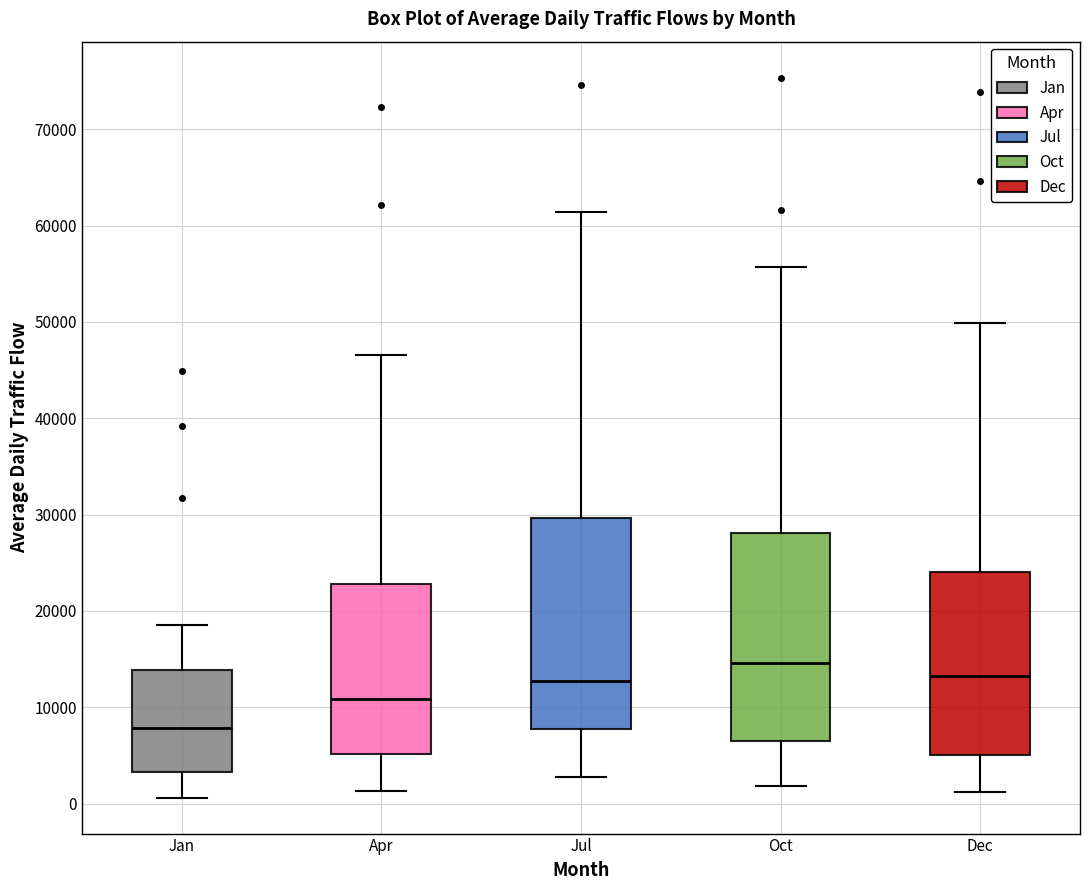

Reading left to right, read every box against the y-axis: the position of its median line, the range the box covers, and the ends of its whiskers. The values are not printed on the chart, so give them approximately, as read against the axis.

Jan: median 8000, box 3000 to 14000, whiskers 1000 to 19000
Apr: median 11000, box 5000 to 23000, whiskers 1000 to 47000
Jul: median 13000, box 8000 to 30000, whiskers 3000 to 61000
Oct: median 15000, box 7000 to 28000, whiskers 2000 to 56000
Dec: median 13000, box 5000 to 24000, whiskers 1000 to 50000